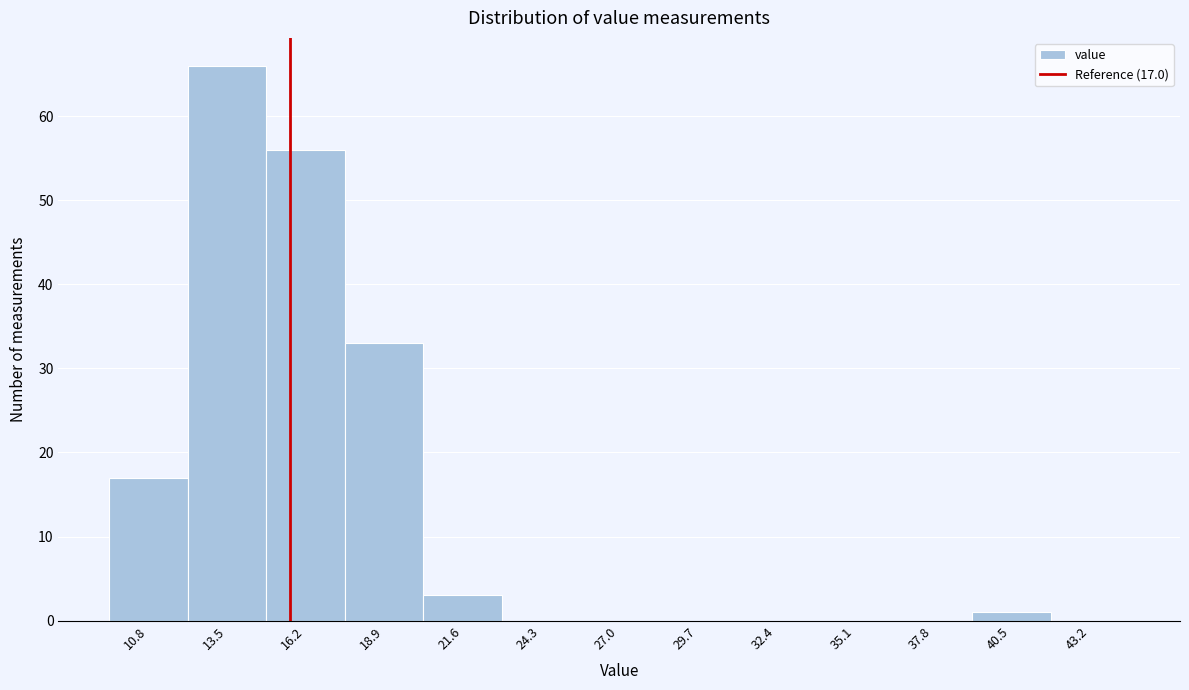

Reading right to left, list all the values displayed in this chart.

43.2=0	40.5=1	37.8=0	35.1=0	32.4=0	29.7=0	27.0=0	24.3=0	21.6=3	18.9=33	16.2=56	13.5=66	10.8=17